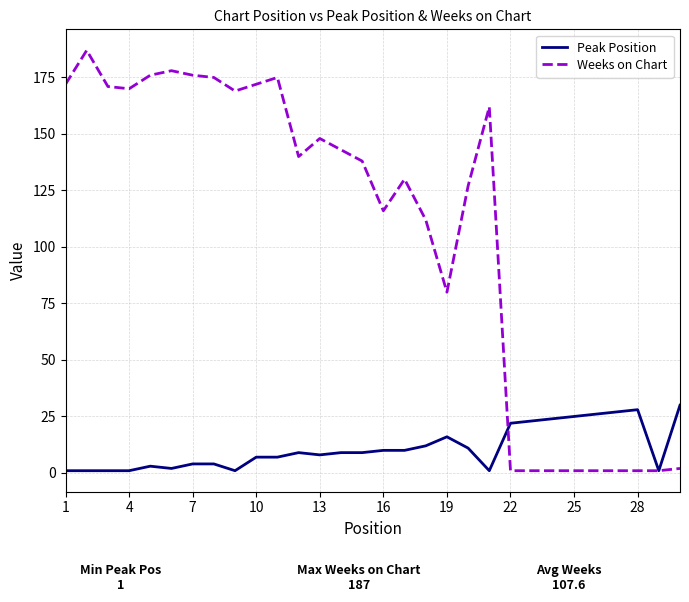

Which series has the widest spread of values?

Weeks on Chart